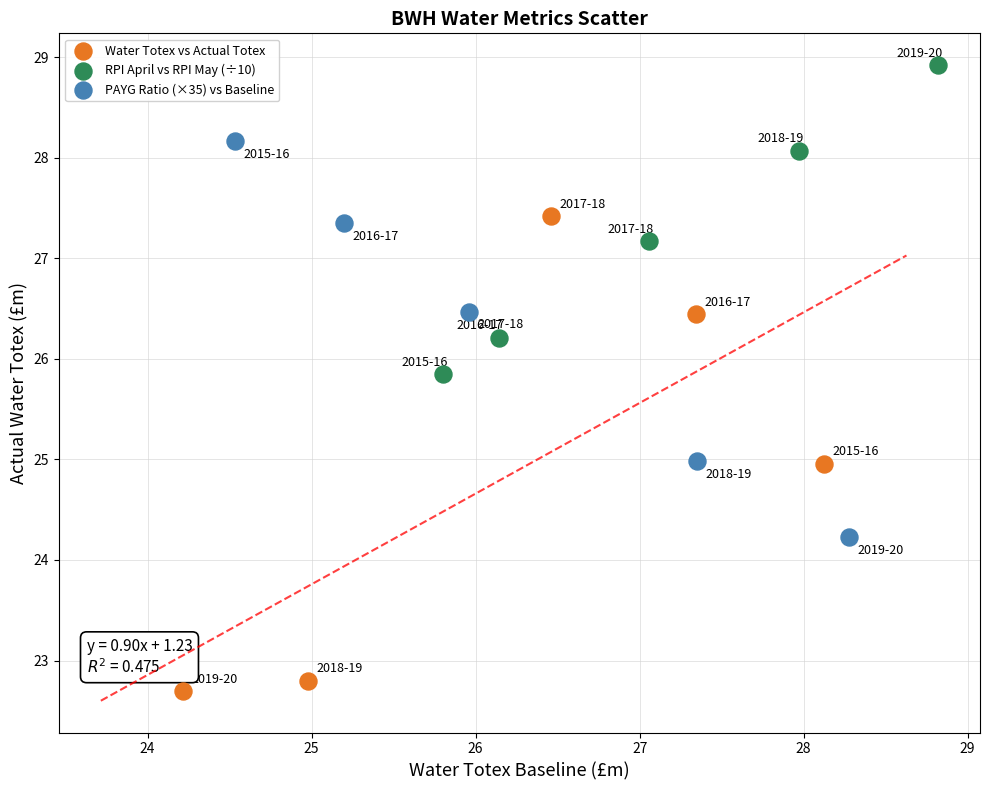

Which series contains the highest Y value?

RPI April vs RPI May (÷10)